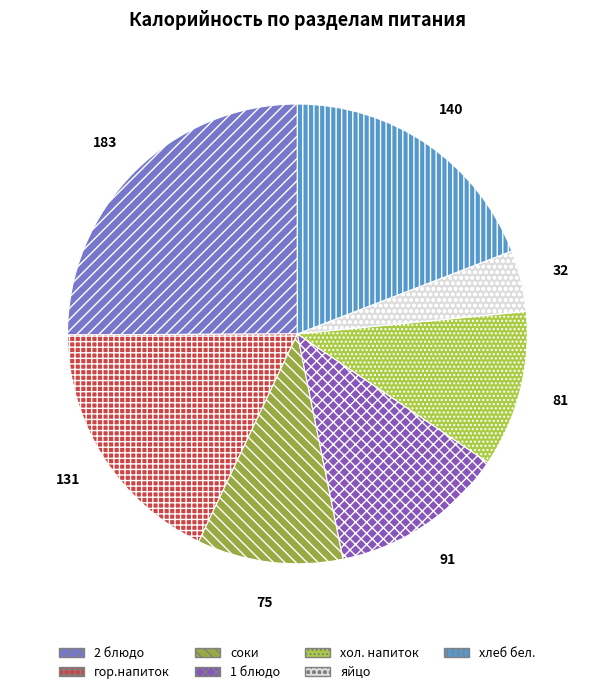

How many segments does this pie chart have?

7